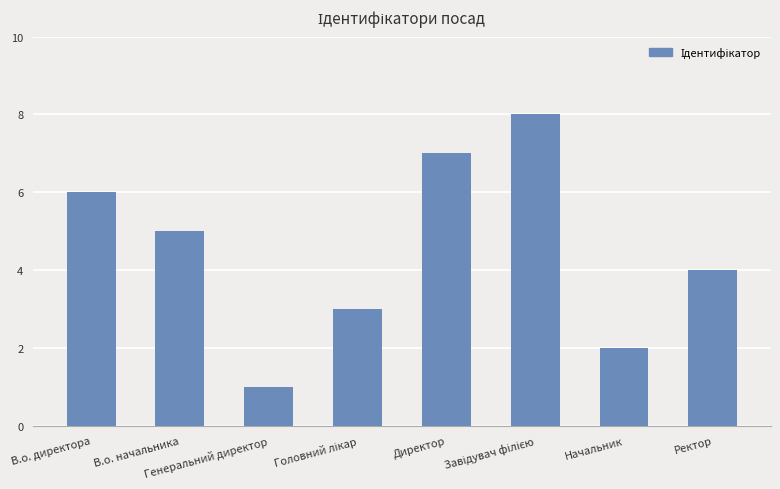

What is the greatest value displayed?

8